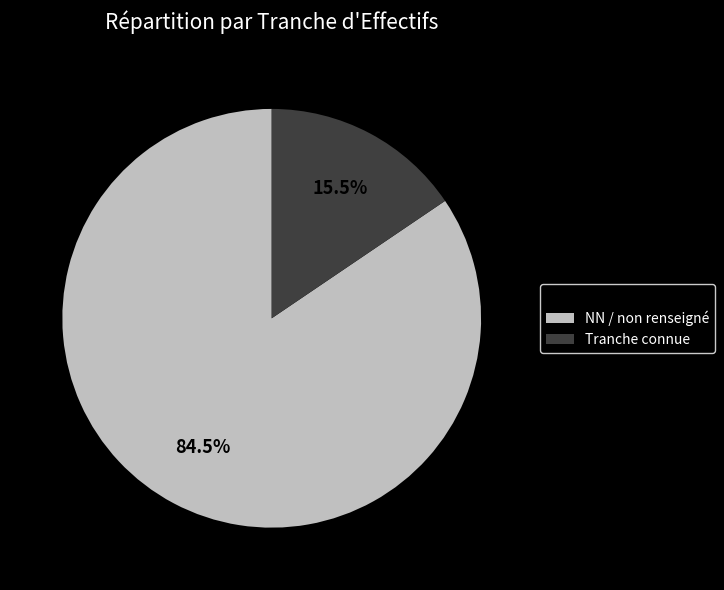

Rank the categories by value from highest to lowest.

NN / non renseigné, Tranche connue